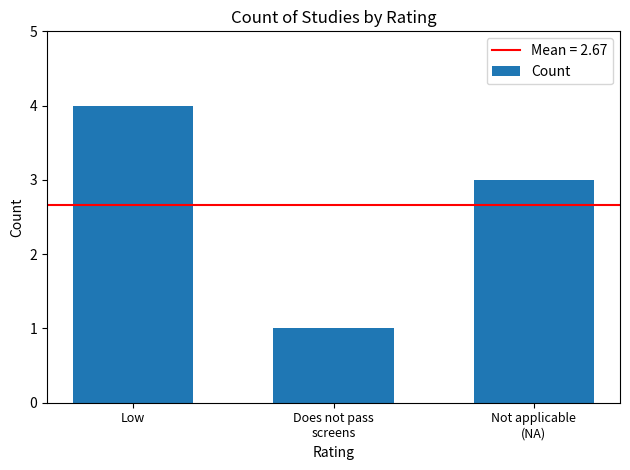

What is the maximum value shown in the chart?

4